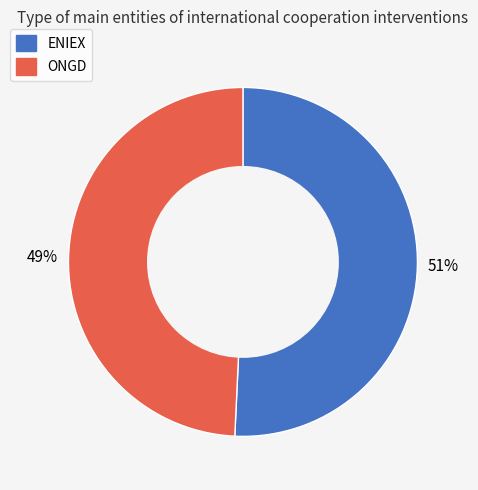

How many slices are in this pie chart?

2